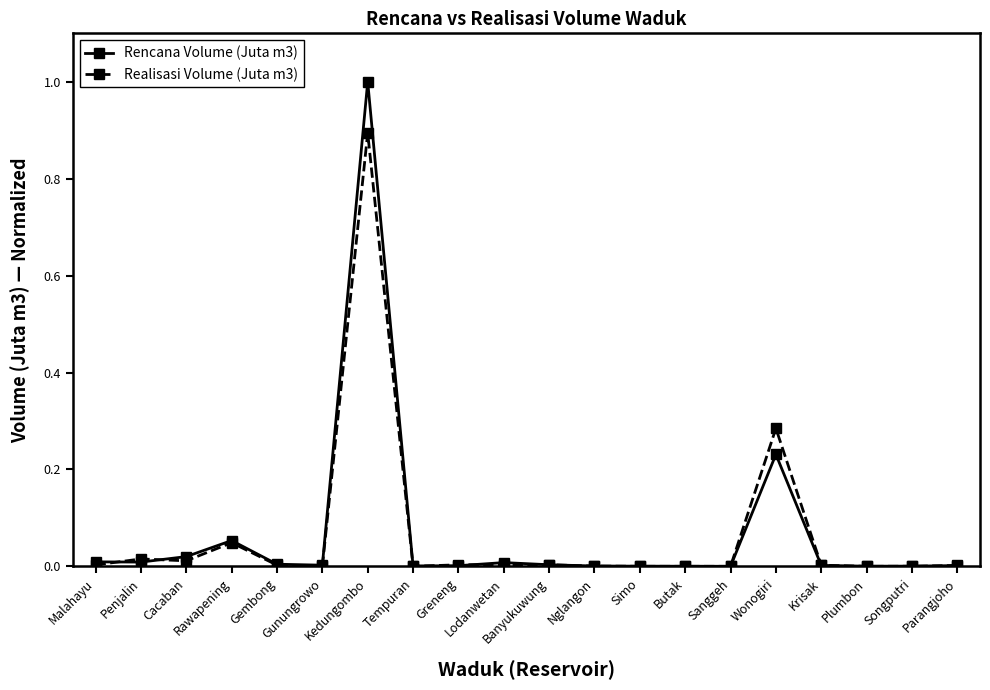

Which series changed the most between Penjalin and Kedungombo?

Rencana Volume (Juta m3)